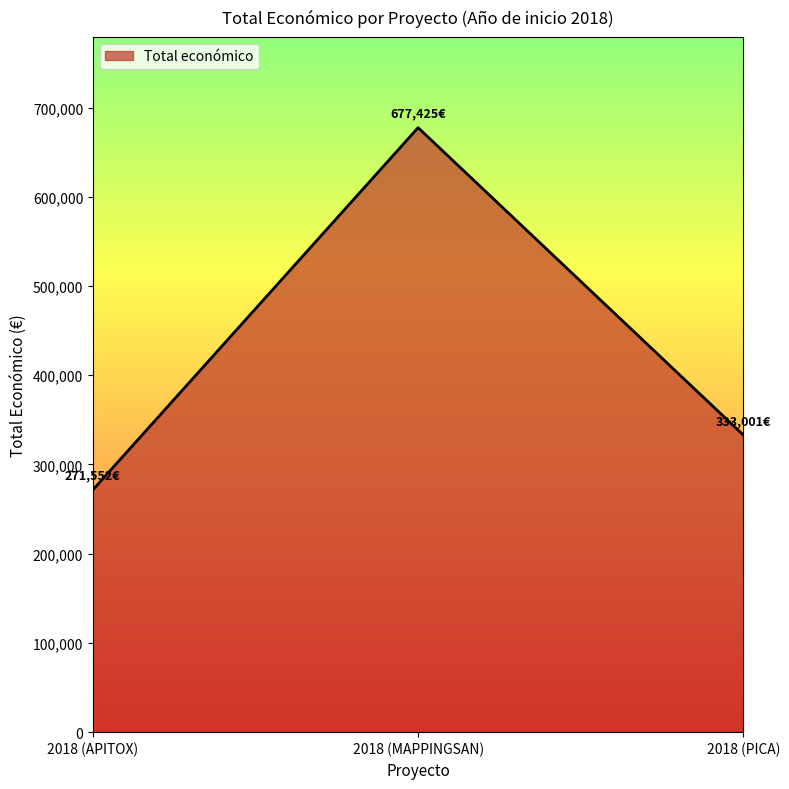

Reading right to left, what are all the values shown in this chart?

2018 (PICA)=333001	2018 (MAPPINGSAN)=677425	2018 (APITOX)=271552